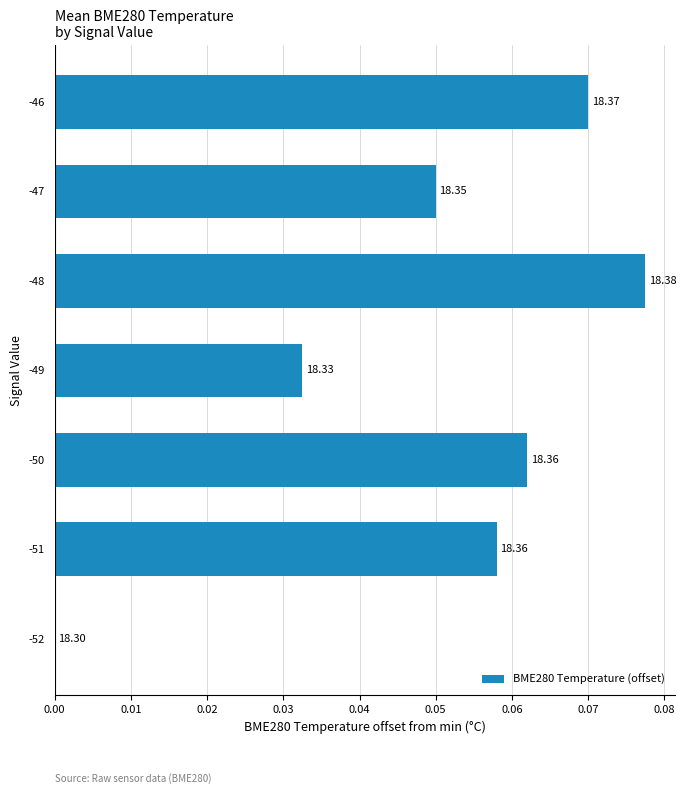

How many values are above zero?

6